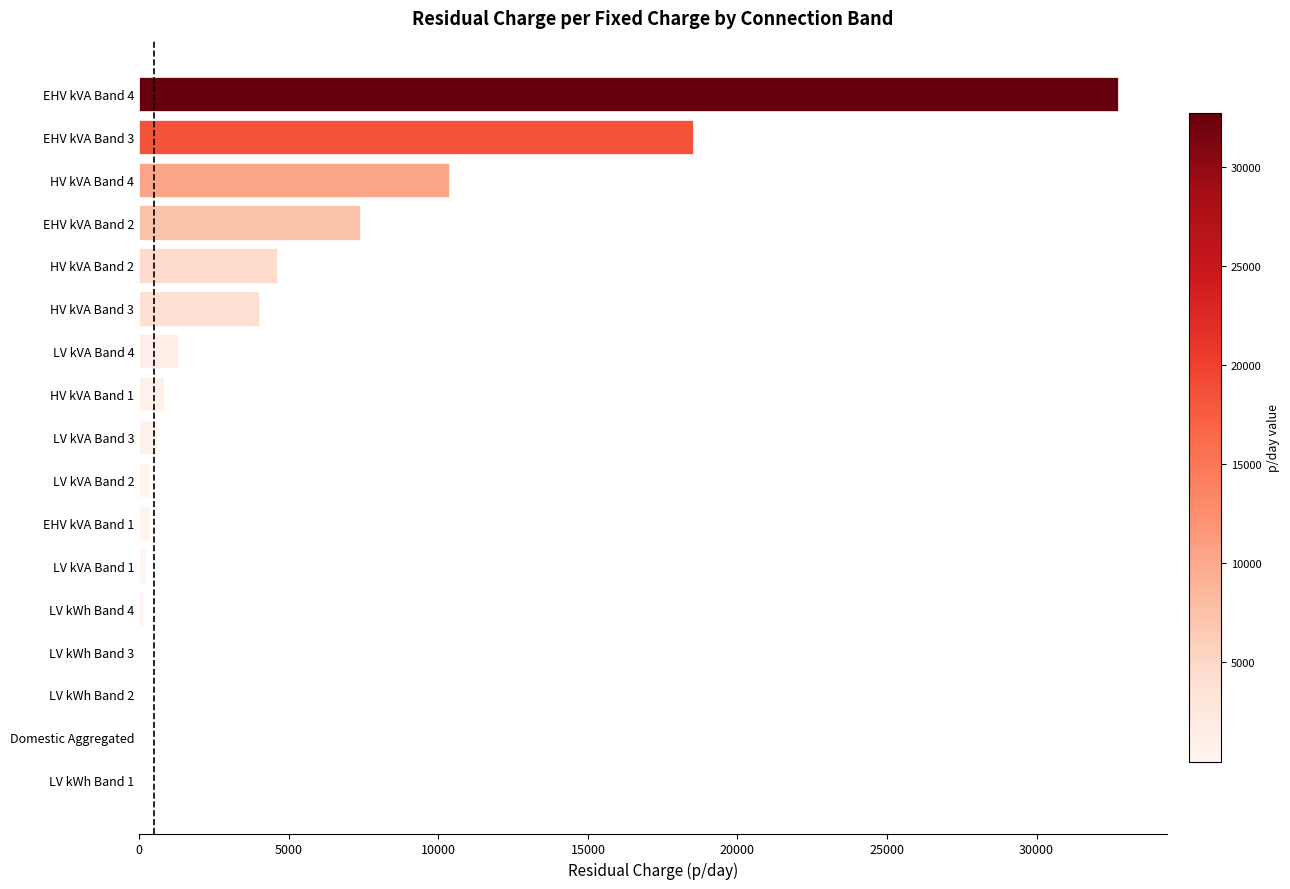

The value at EHV kVA Band 2 is 7373.4. True or false?

True